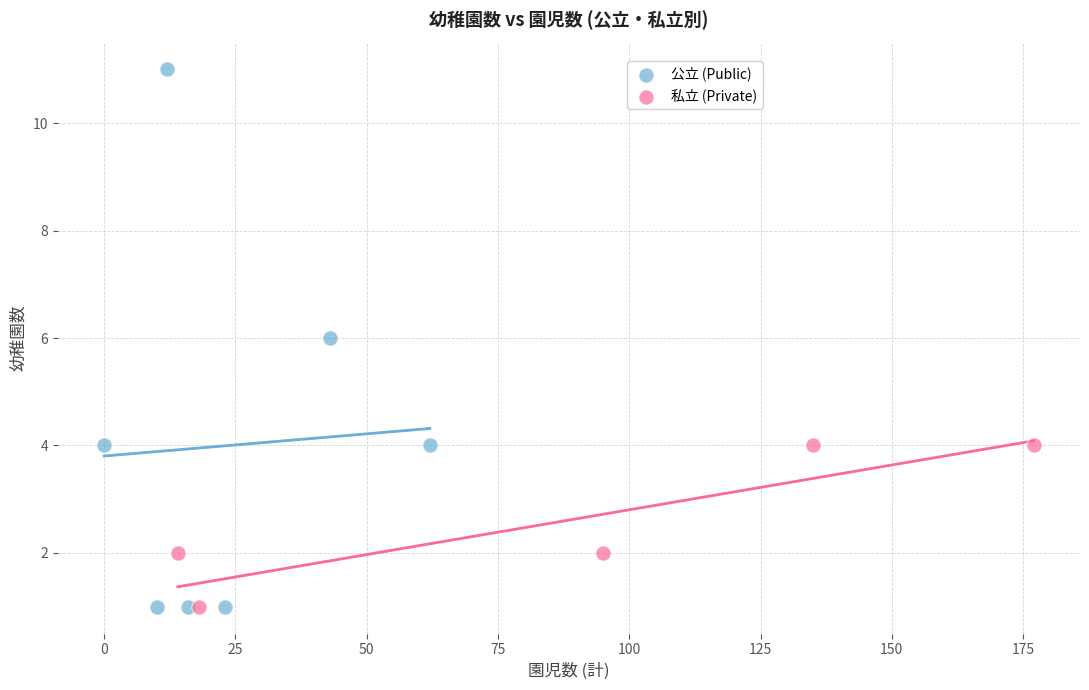

Which series has the largest Y range (max minus min)?

公立 (Public)